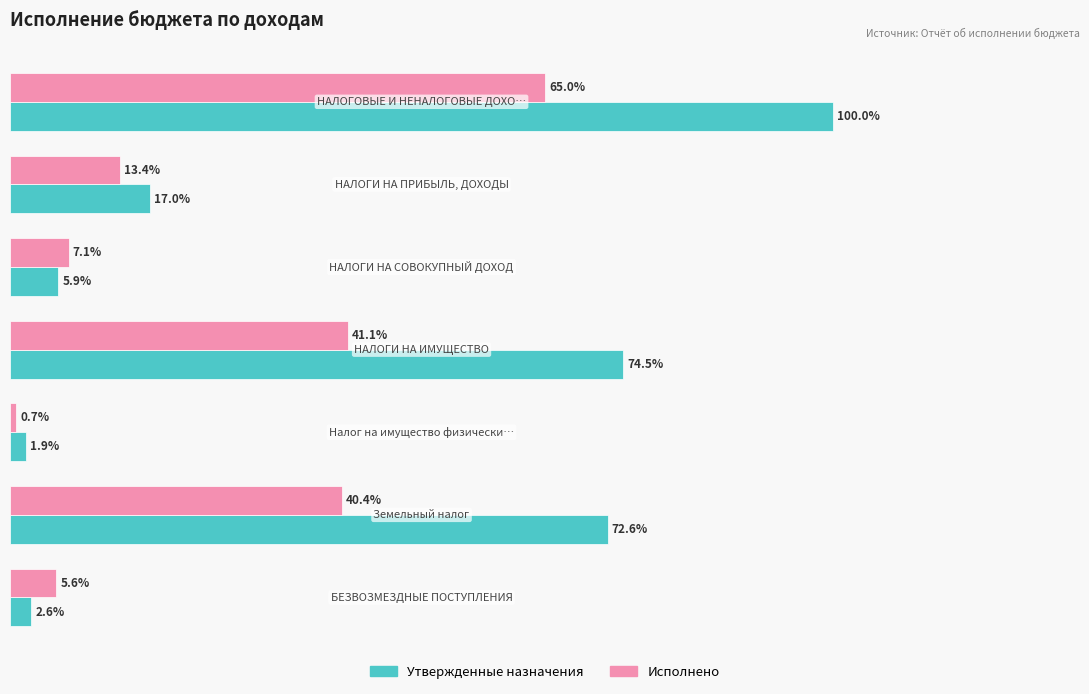

List the series in order of their overall mean, highest first.

Утвержденные назначения, Исполнено